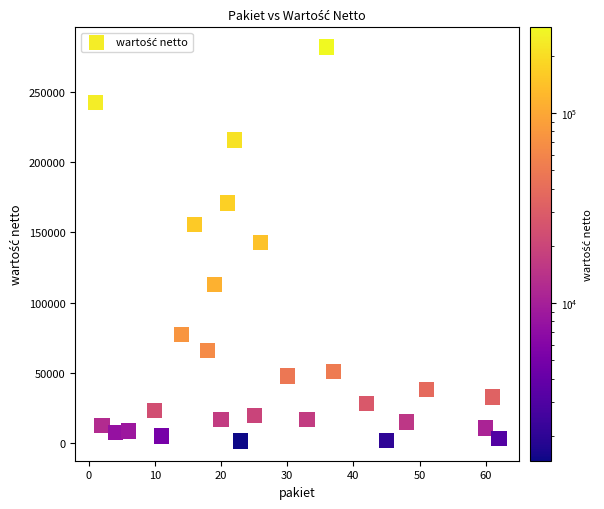

What is the range of Y values (max minus min)?

280471.0